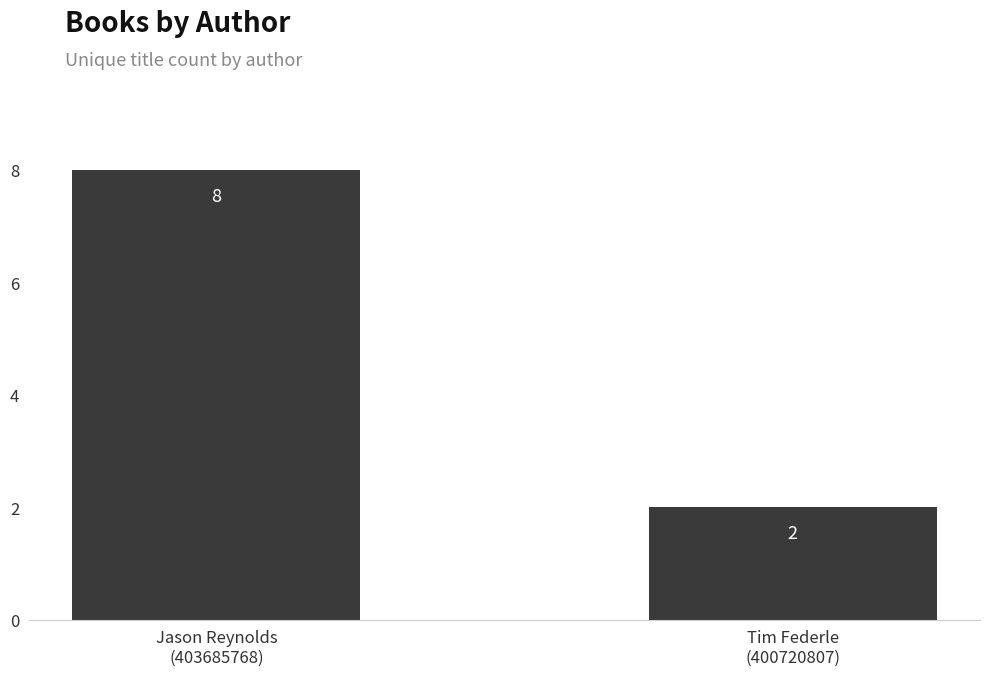

Reading left to right, list all the values displayed in this chart.

8	2